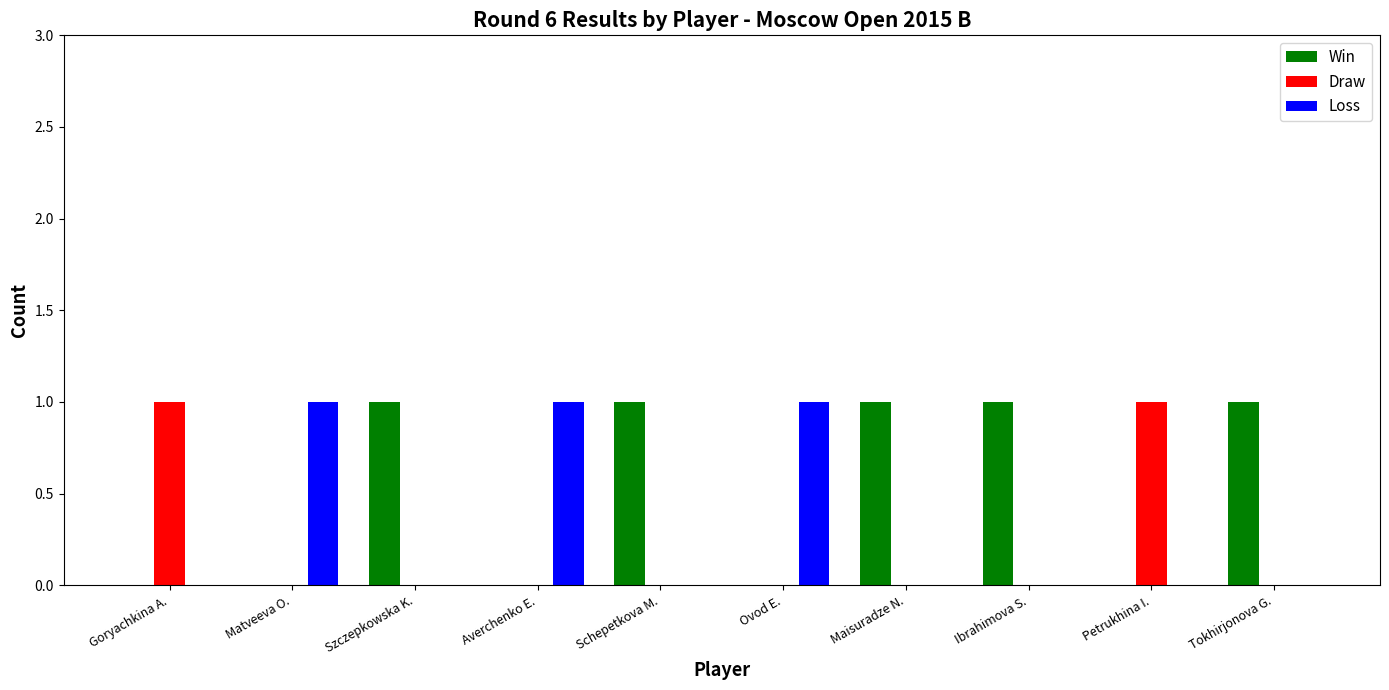

How many distinct data groups are displayed?

3